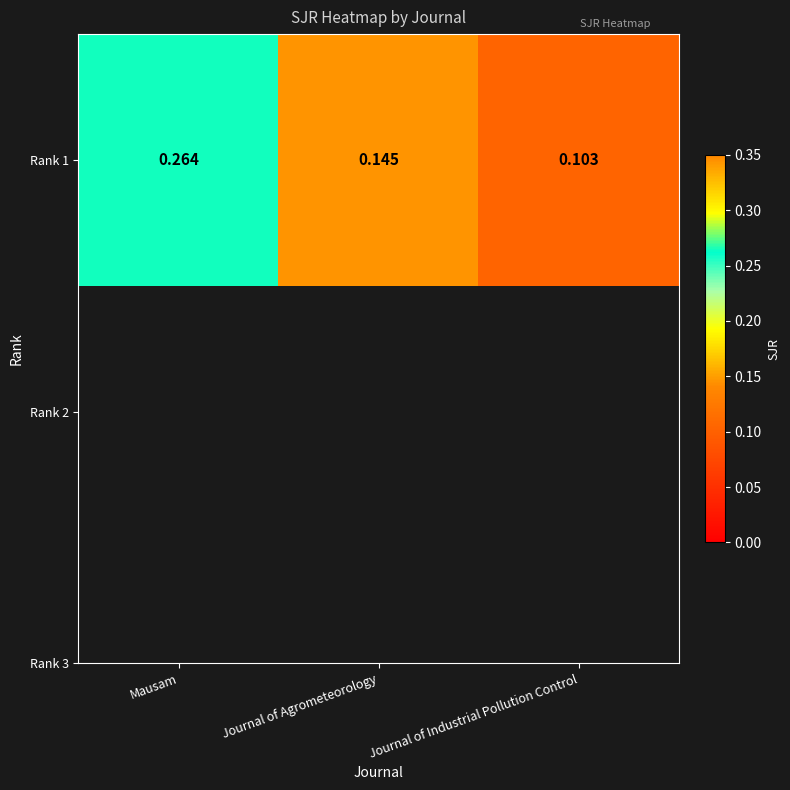

Reading left to right, list all the values displayed in this chart.

Mausam=0.3	Journal of Agrometeorology=0.1	Journal of Industrial Pollution Control=0.1